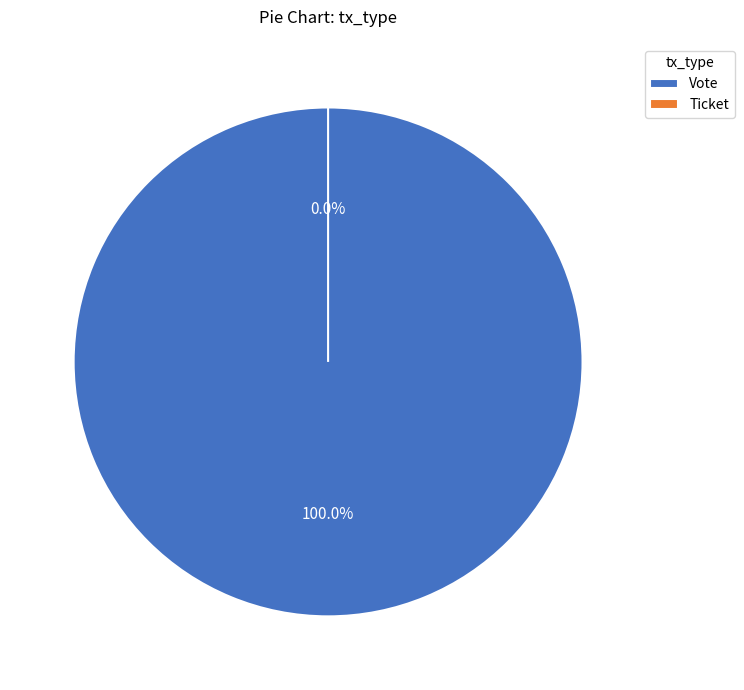

Do Vote and Ticket together represent more than half of the pie?

Yes